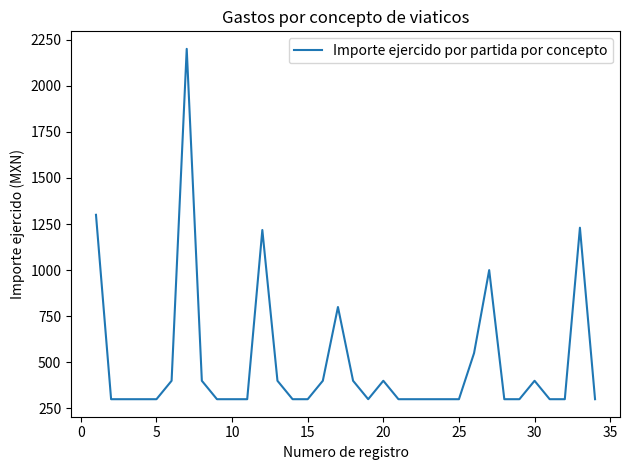

What is the difference between the maximum and minimum values?

1900.0